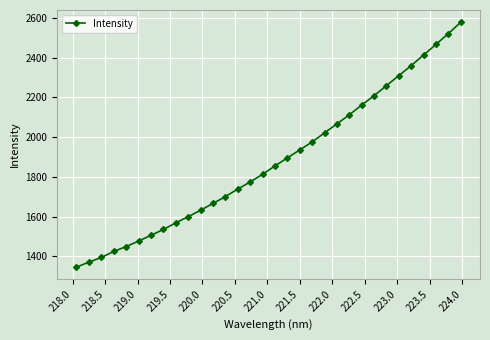

What is the value of the 2nd point from the left?

1370.8